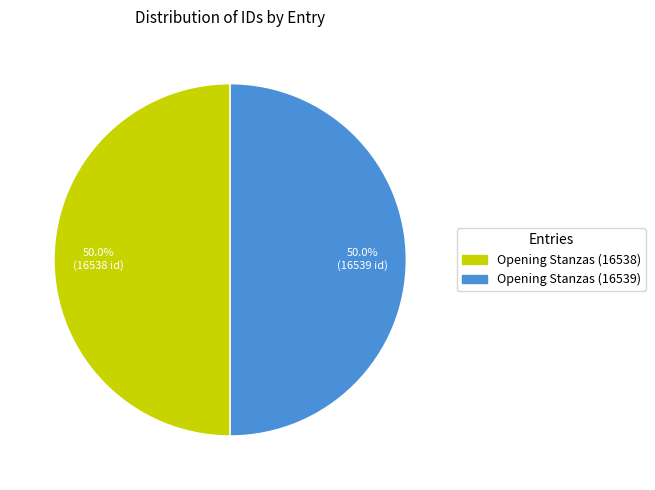

Approximately how many times larger is the value at Opening Stanzas (16539) compared to Opening Stanzas (16538)?

1.0